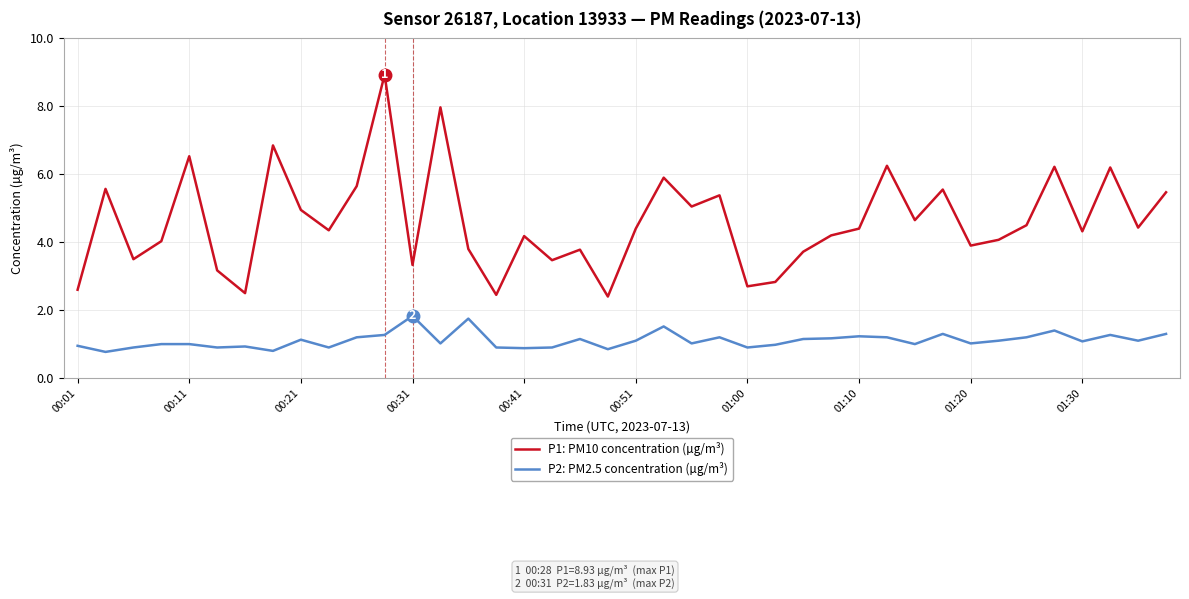

Rank the series by their maximum value, from highest to lowest.

P1: PM10 concentration (µg/m³), P2: PM2.5 concentration (µg/m³)